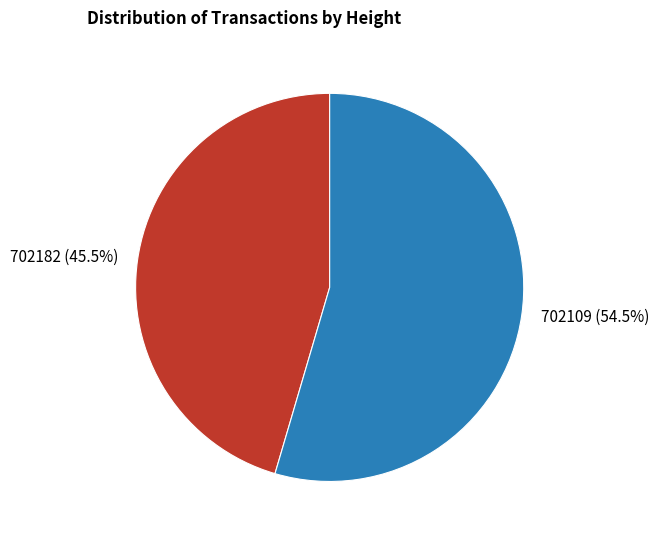

How many segments does this pie chart have?

2